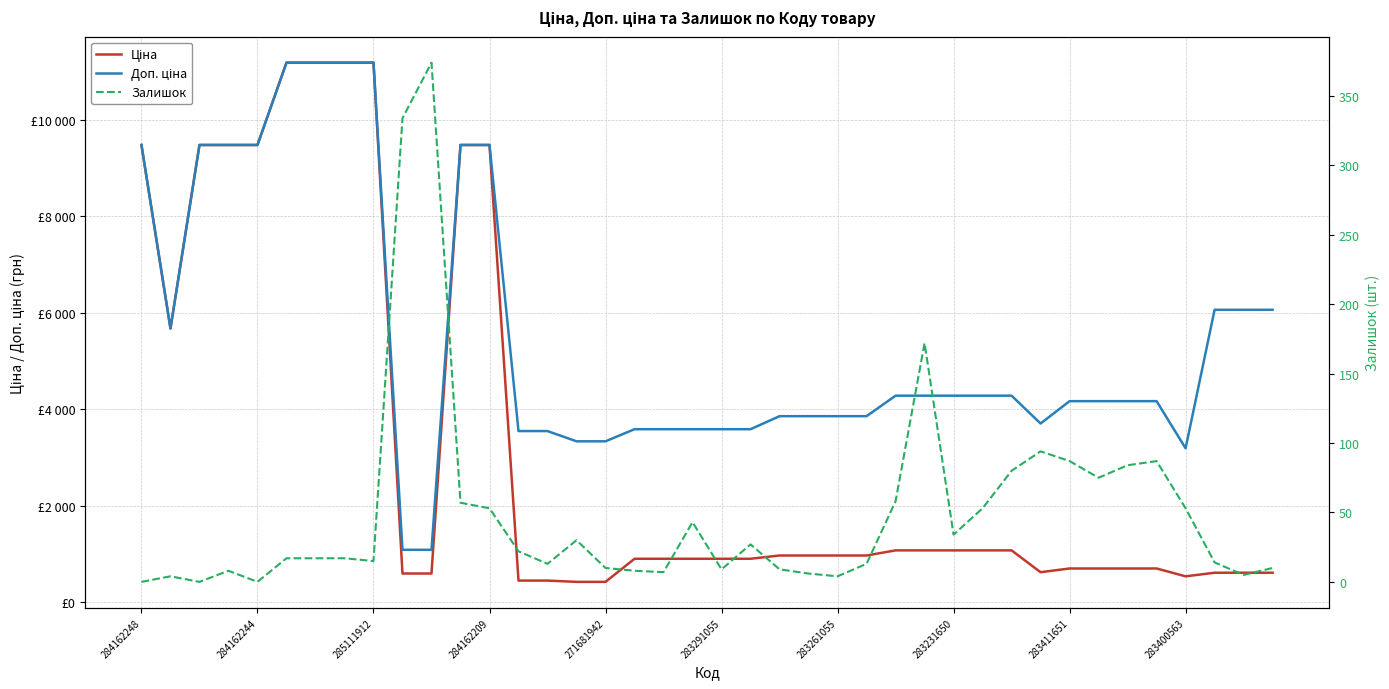

The Доп. ціна series shows 4279.1 at 27. True or false?

True